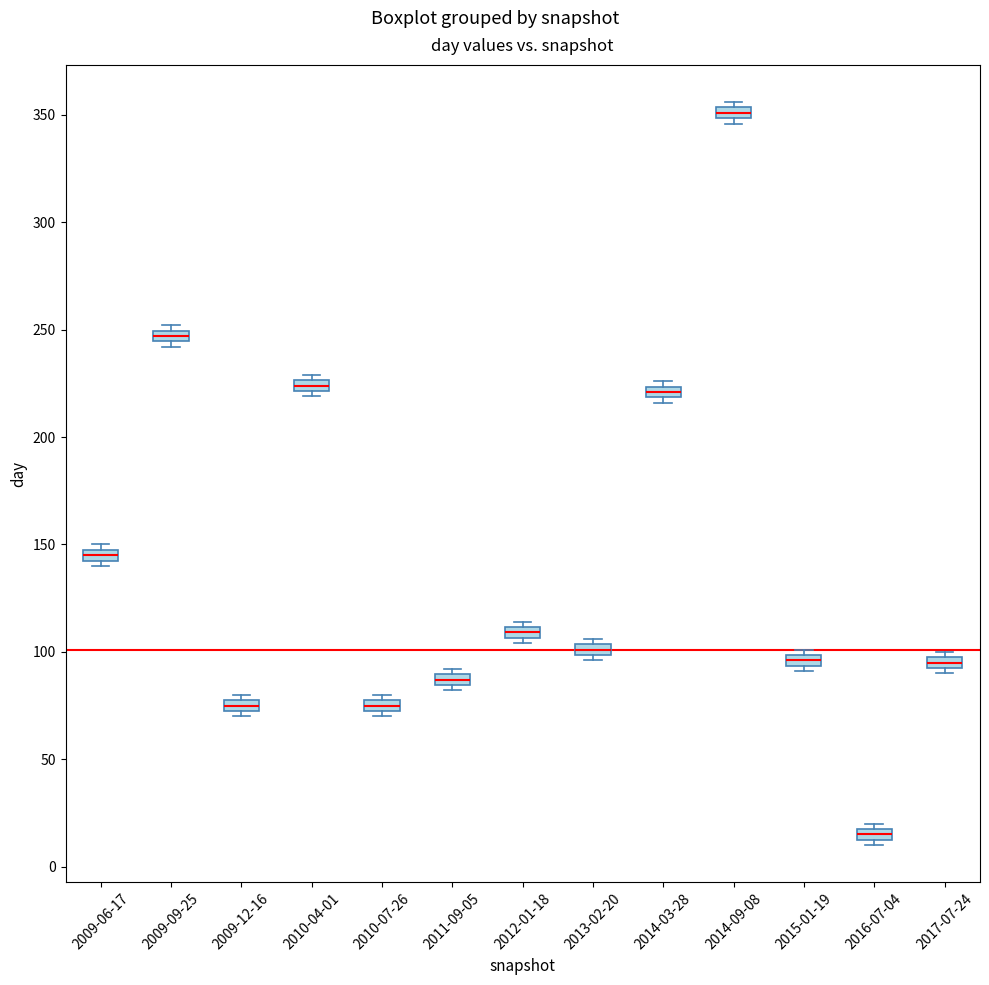

Where is the upper edge of the box for 2010-04-01 on the y-axis? The values are not printed on the chart, so give them approximately, as read against the axis.

225